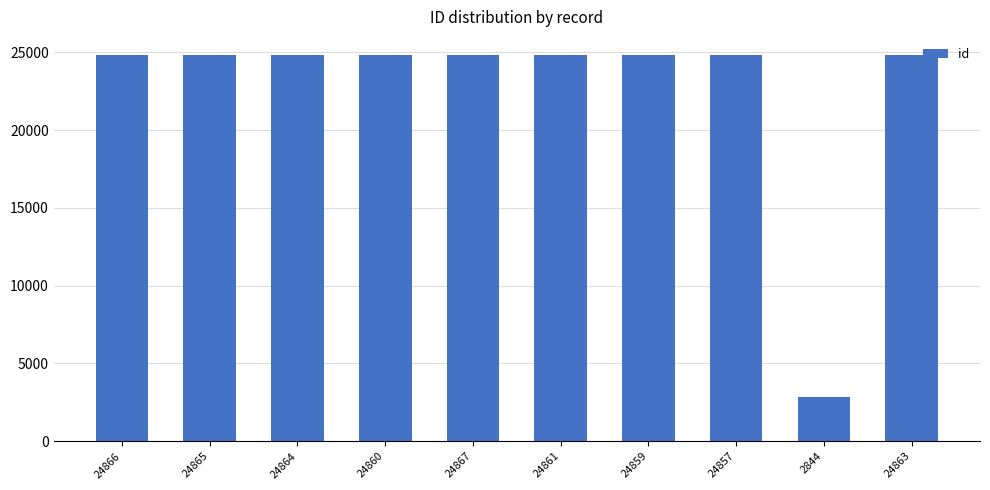

What is the label of the 2nd bar from the right?

2844